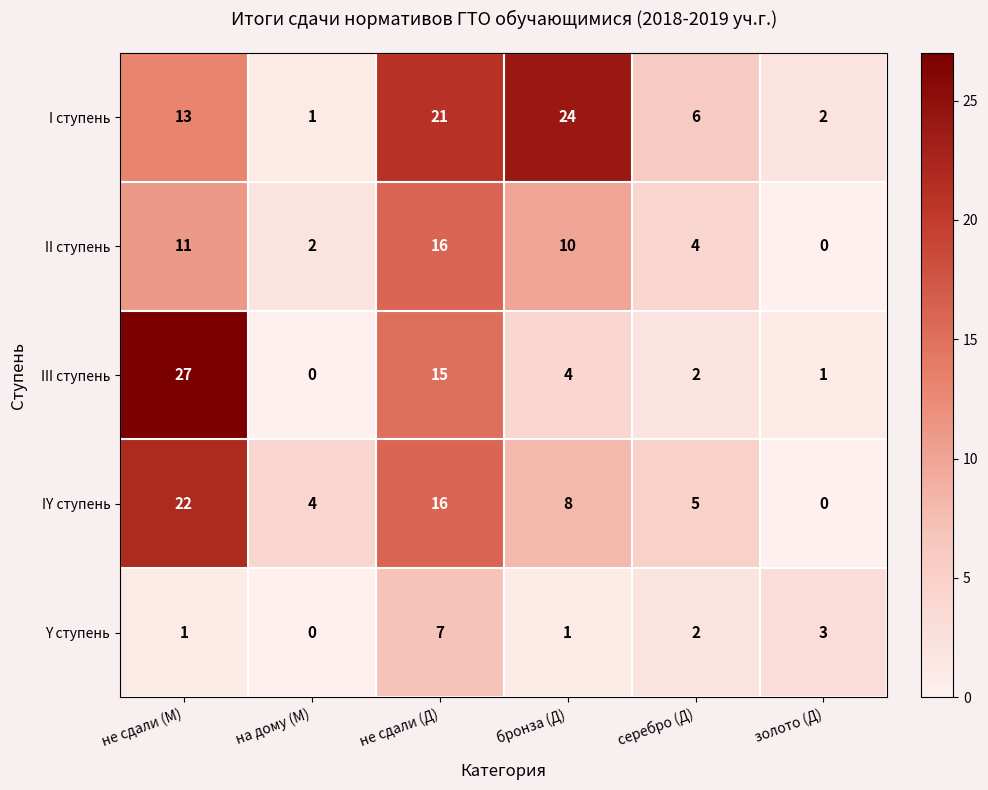

Count the number of categories in the chart.

6